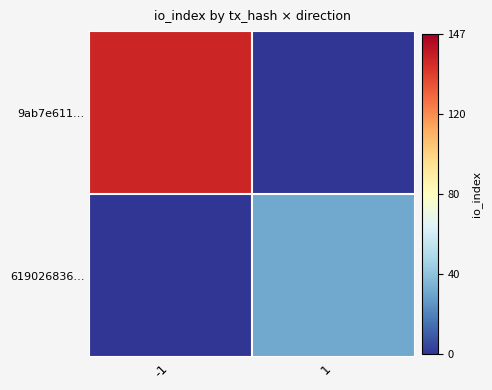

Which category has the lowest value across all series?

1